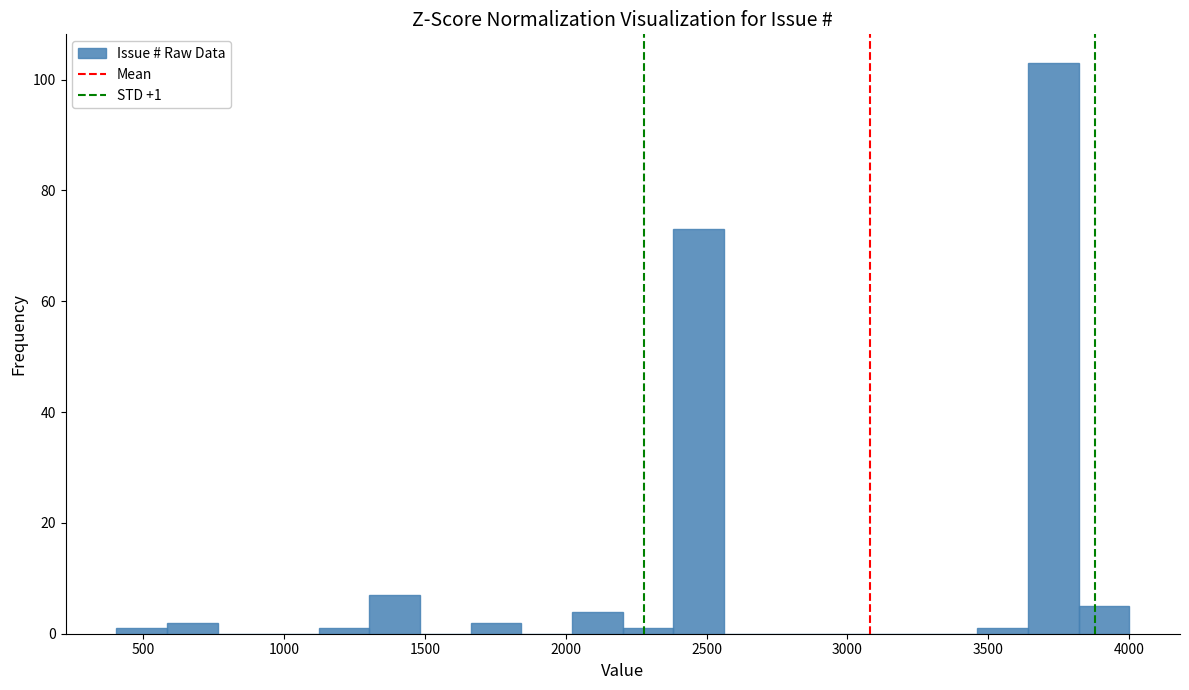

Around what value on the x-axis is the tallest bar? Give the approximate position of its centre, as read against the axis.

3750